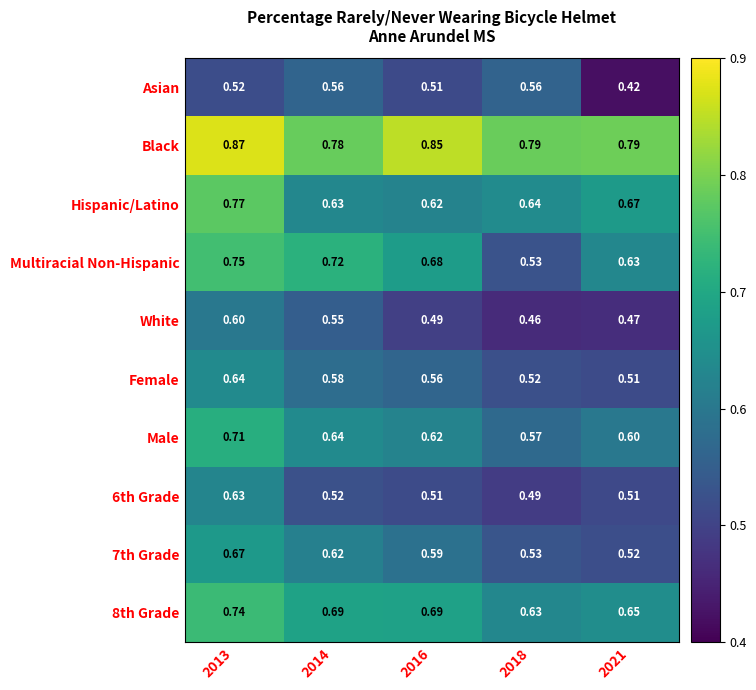

Which series has the largest range (max minus min)?

Multiracial Non-Hispanic